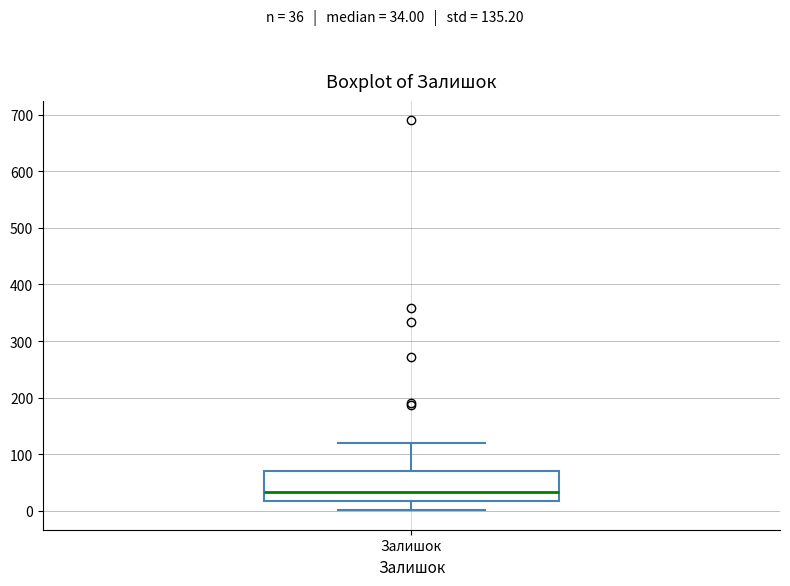

Transcribe this box plot: give where the median line is, the range the box spans, and where the two whiskers end, as read against the y-axis. The values are not printed on the chart, so give them approximately, as read against the axis.

median 30, box 20 to 70, whiskers 0 to 120